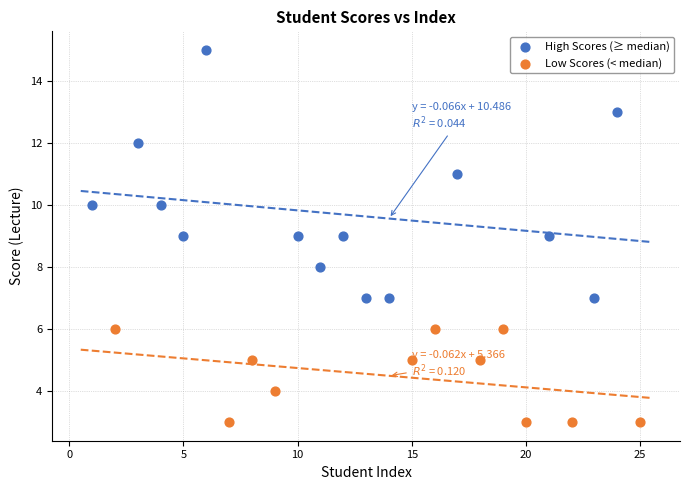

Which series reaches the maximum Y coordinate?

High Scores (≥ median)